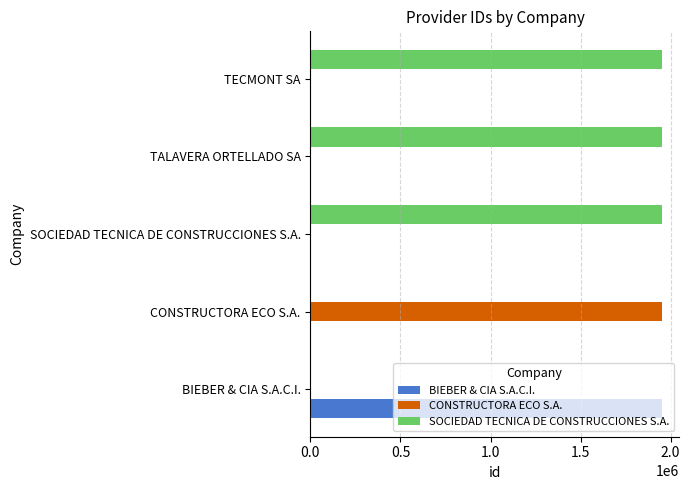

Is it true that BIEBER & CIA S.A.C.I. equals 0 at TALAVERA ORTELLADO SA?

True